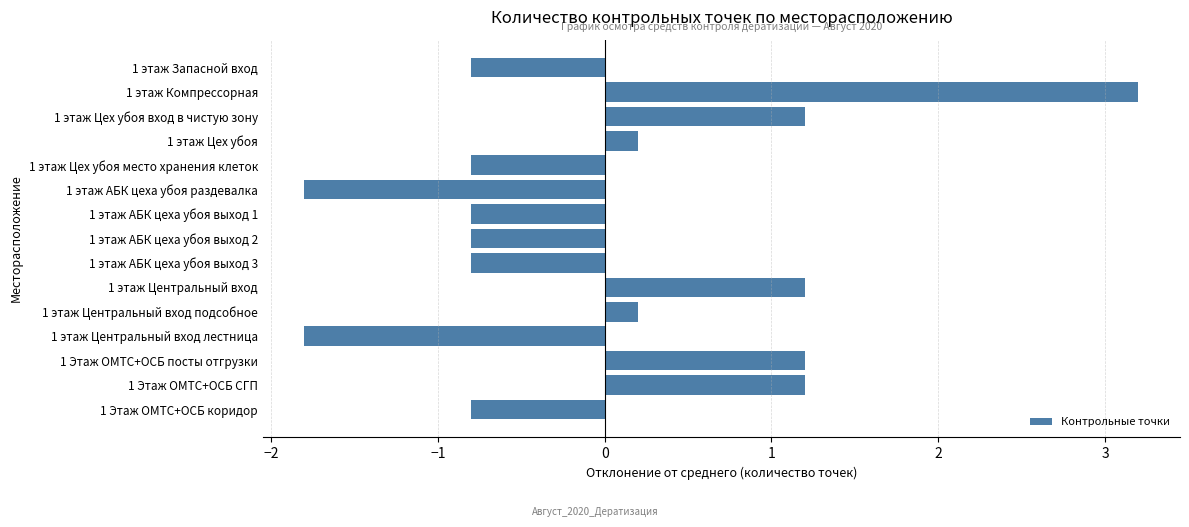

What is the difference between the maximum and second lowest values?

5.0